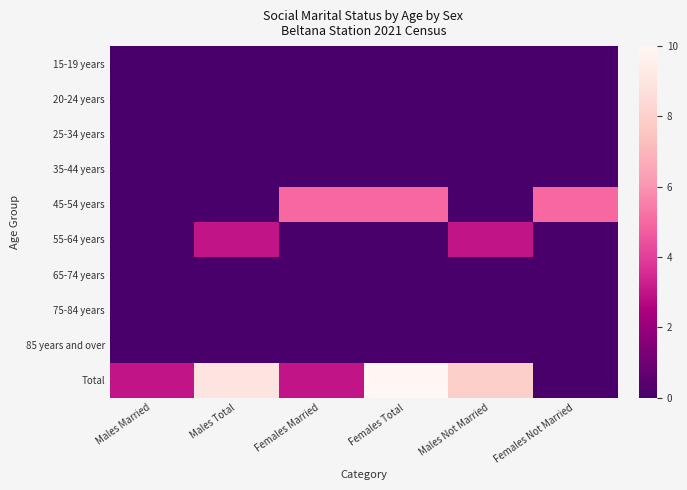

At how many categories does at least one series exceed 1?

6